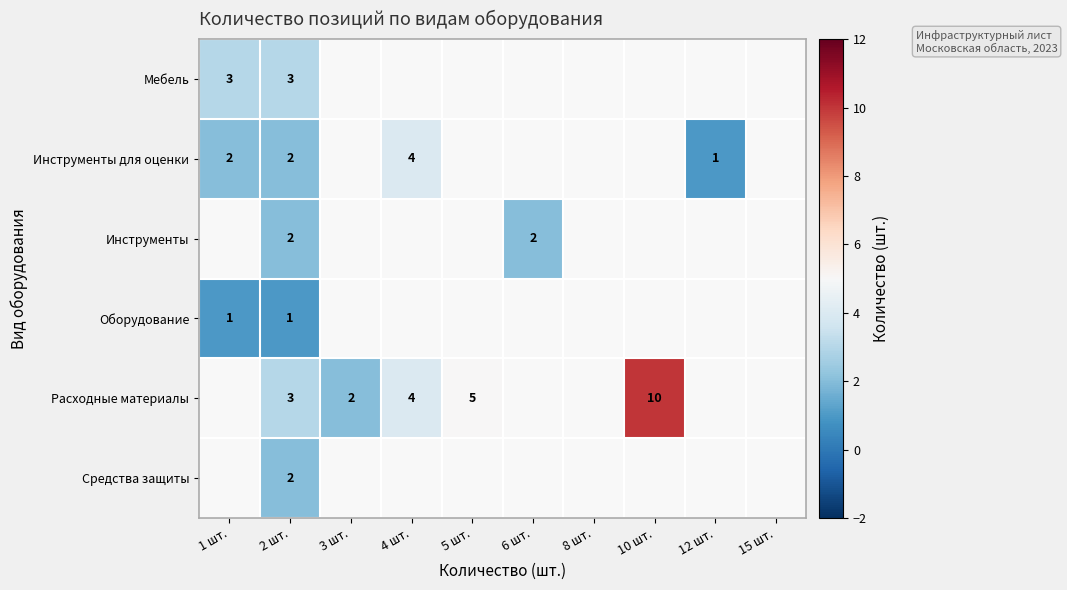

True or false: Мебель has a value of 3 at 1 шт..

True